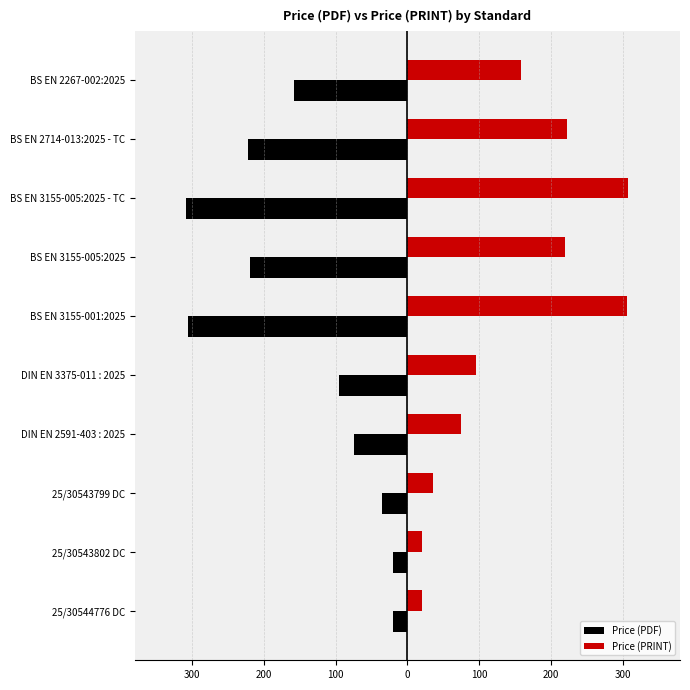

What are all the series names shown in the legend?

Price (PDF), Price (PRINT)